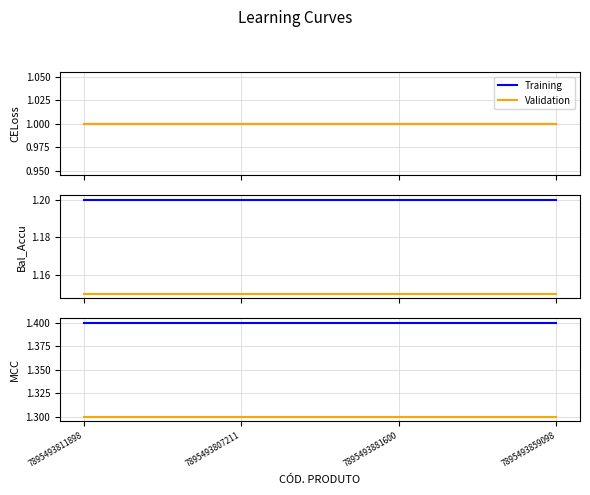

True or false: Validation and Training cross at least once.

False